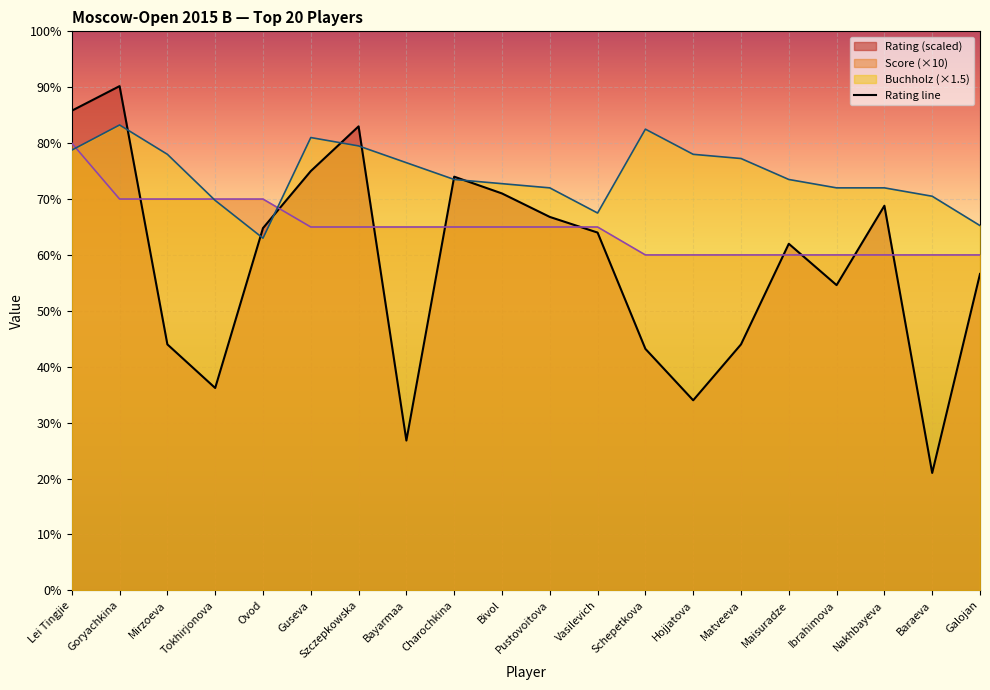

Rank the series at Szczepkowska from highest to lowest value.

Rating line, Buchholz (×1.5), Score (×10)